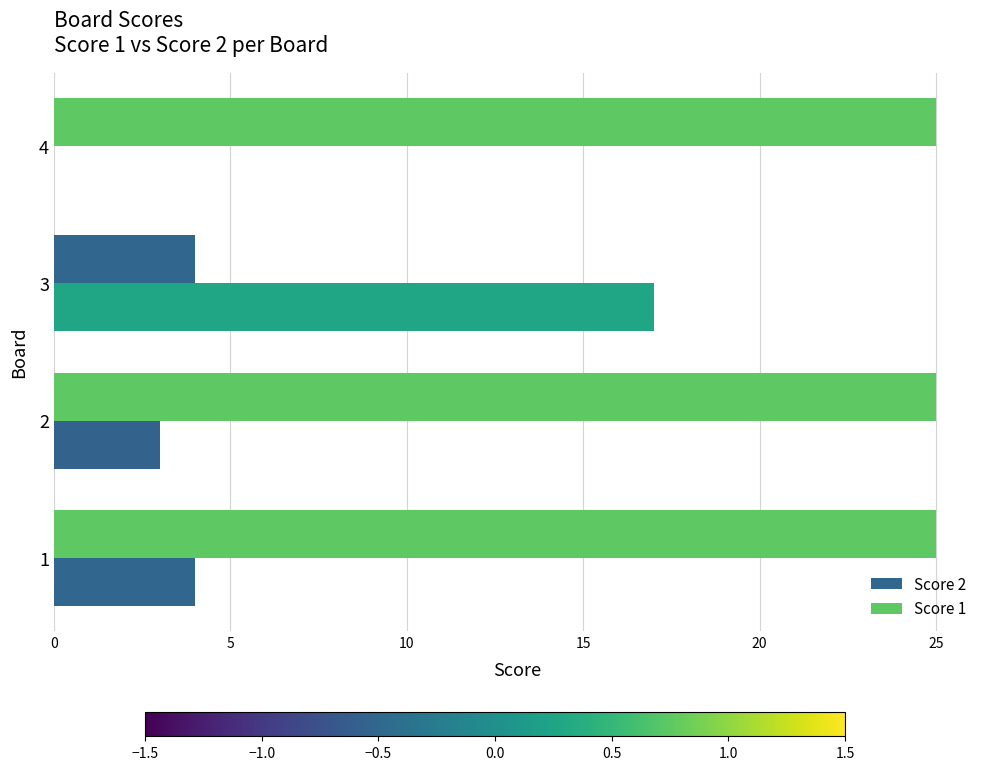

Count the number of categories in the chart.

4